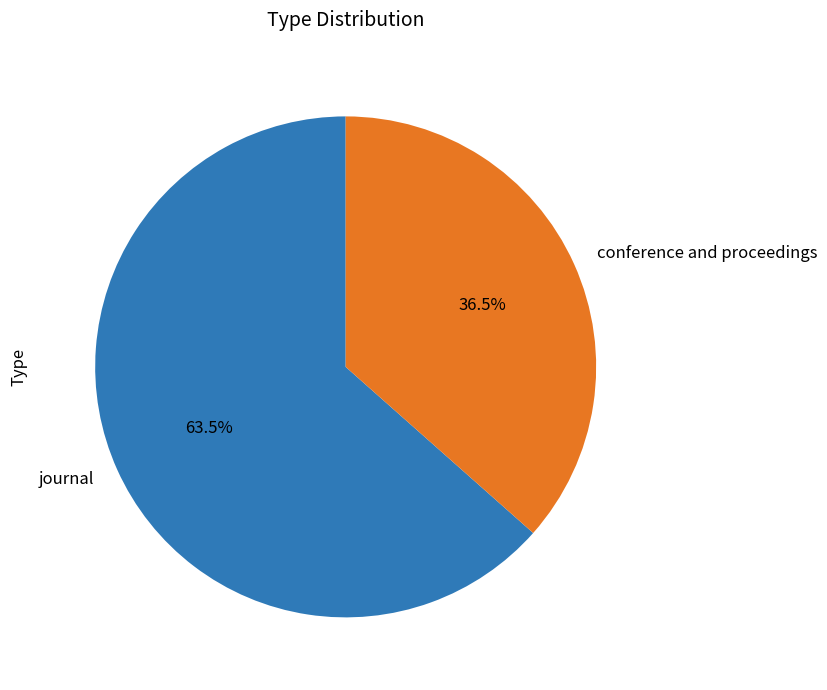

How many segments does this pie chart have?

2